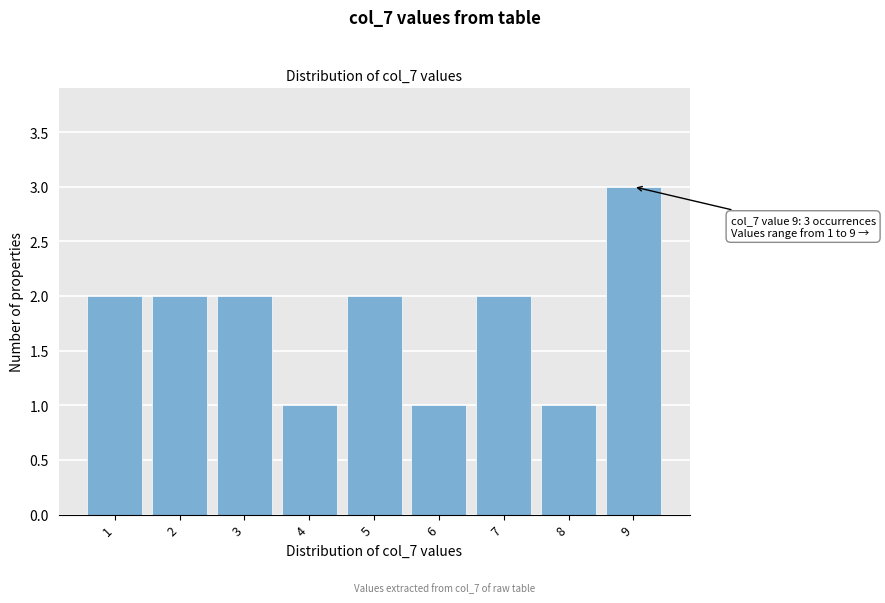

Over which range of the x-axis is the bar tallest?

8.5 to 9.5